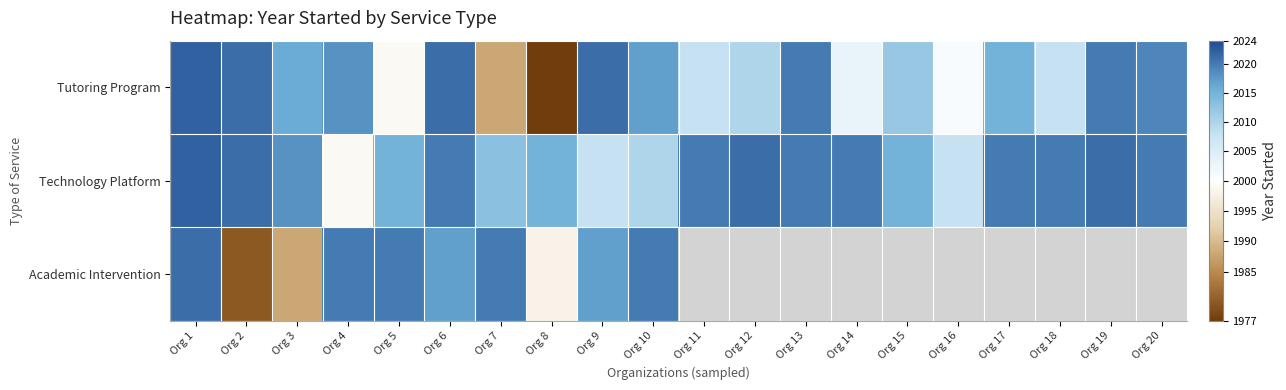

At which category is the sum across all series the highest?

Org 1